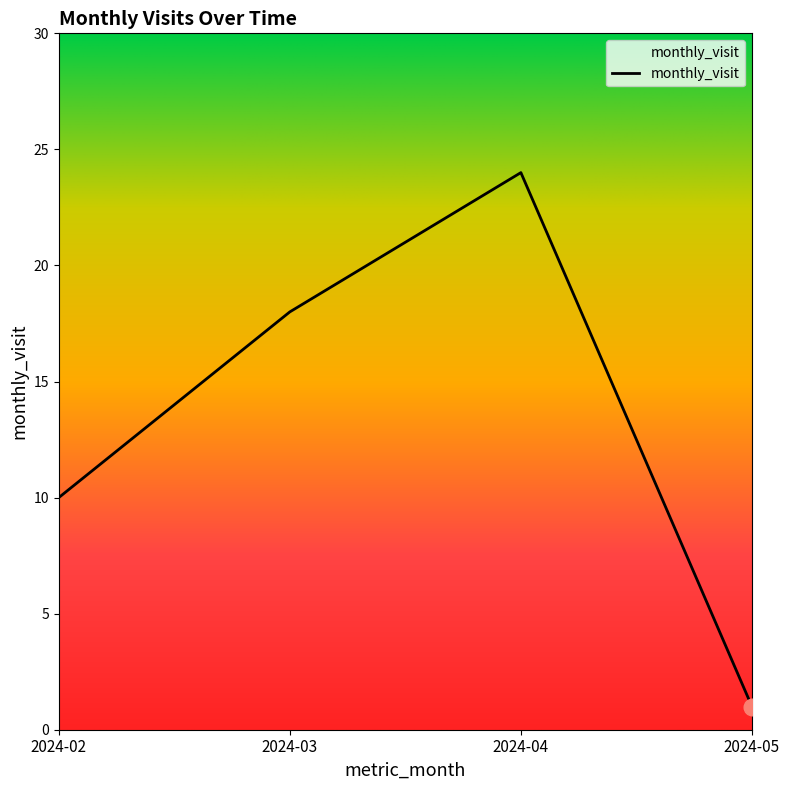

True or false: the data has more than 1 interior local peaks.

False